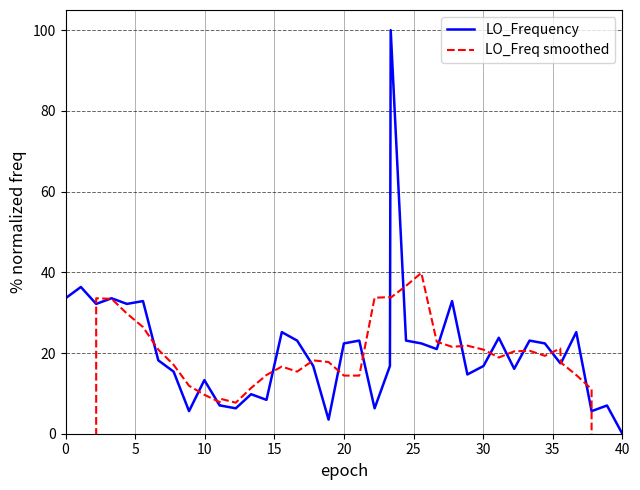

What is the maximum value for LO_Frequency?

100.0